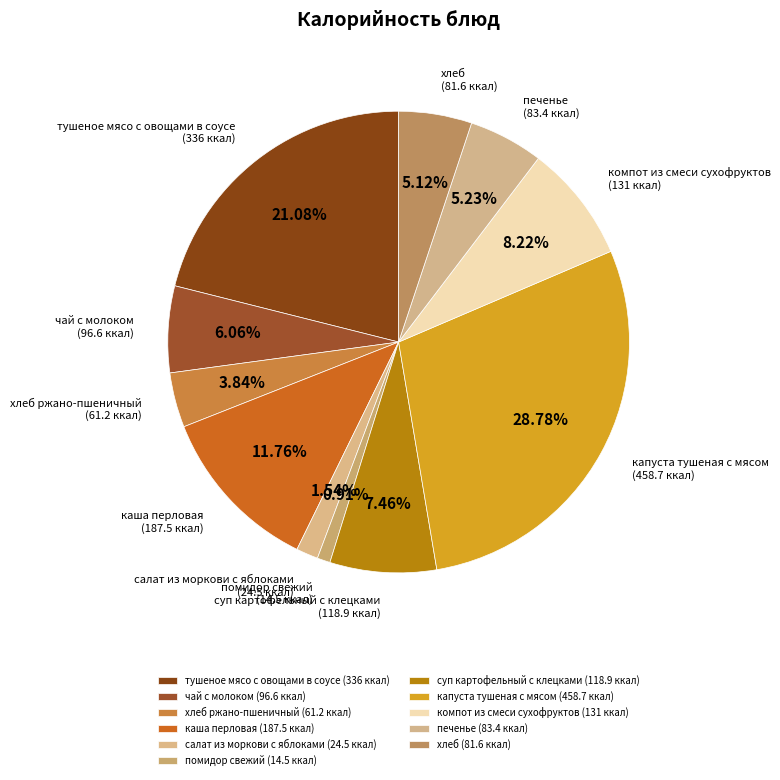

Is there any slice that represents more than half of the pie?

No